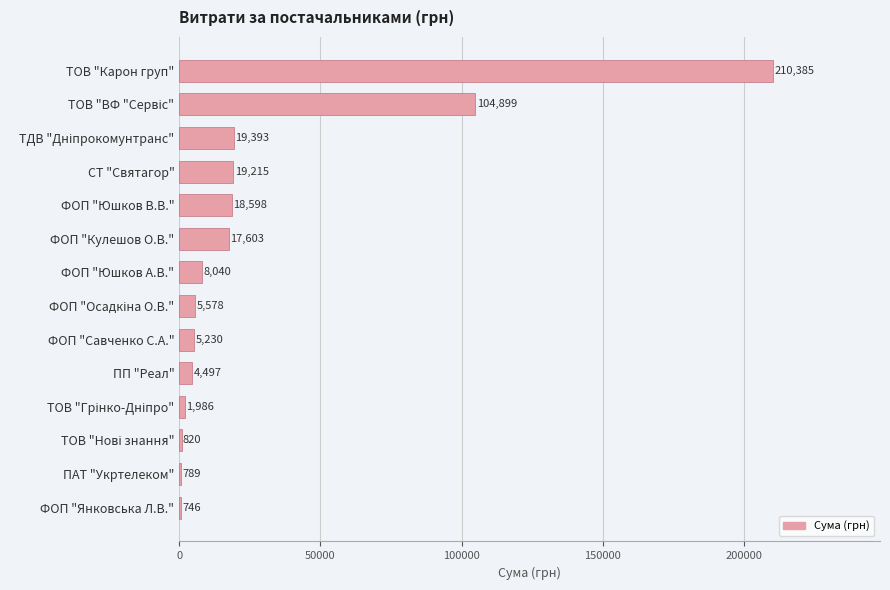

Which has a higher value, ПАТ "Укртелеком" or ФОП "Кулешов О.В."?

ФОП "Кулешов О.В."